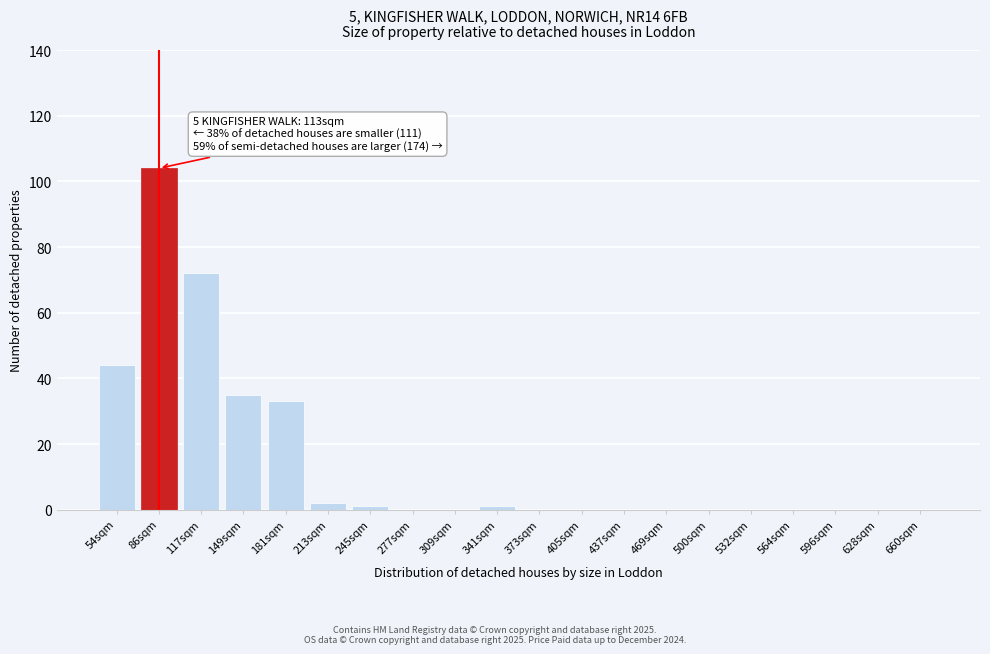

Reading right to left, what are all the values shown in this chart?

660sqm=0	628sqm=0	596sqm=0	564sqm=0	532sqm=0	500sqm=0	469sqm=0	437sqm=0	405sqm=0	373sqm=0	341sqm=1	309sqm=0	277sqm=0	245sqm=1	213sqm=2	181sqm=33	149sqm=35	117sqm=72	86sqm=104	54sqm=44